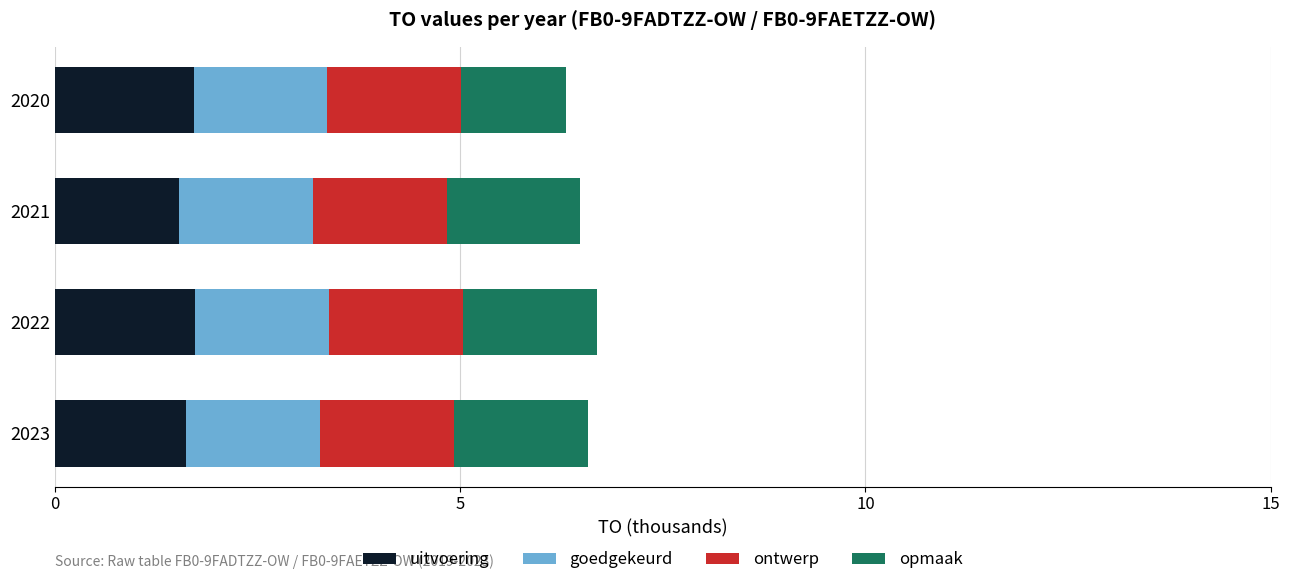

What is the average value of the uitvoering series?

1.7